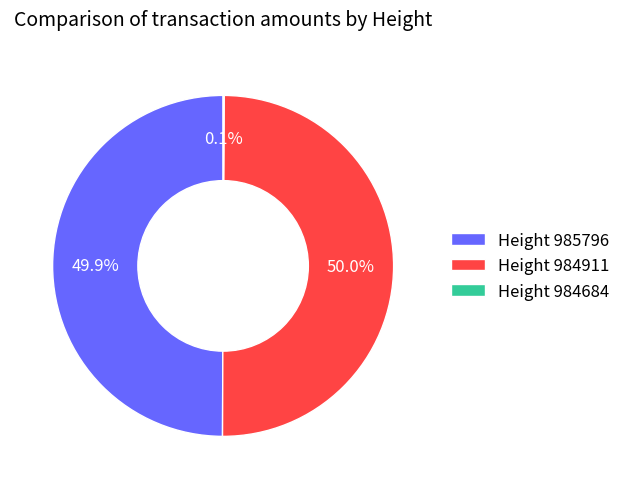

How much of the chart is everything except Height 985796?

50.1%